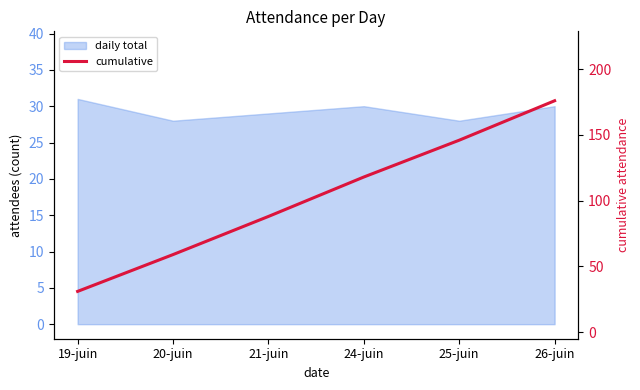

What is the label of the 5th point from the right?

20-juin